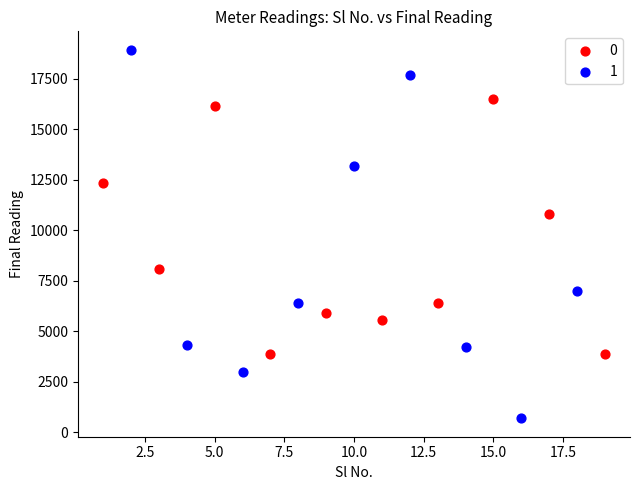

What are all the series names shown in the legend?

0, 1